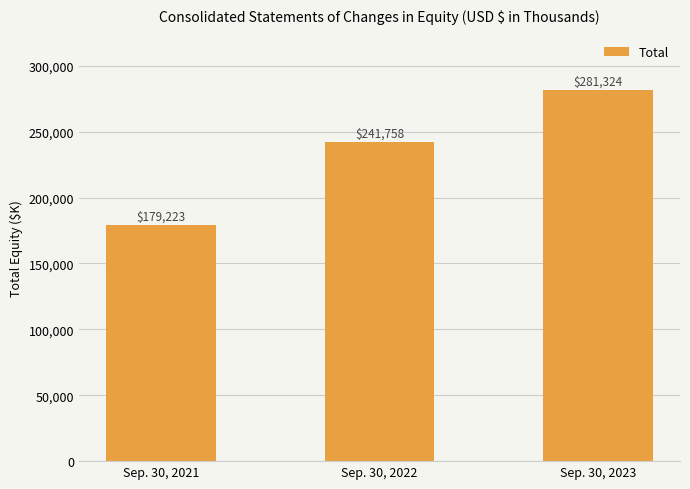

What is the value of the 1st bar from the left?

179223